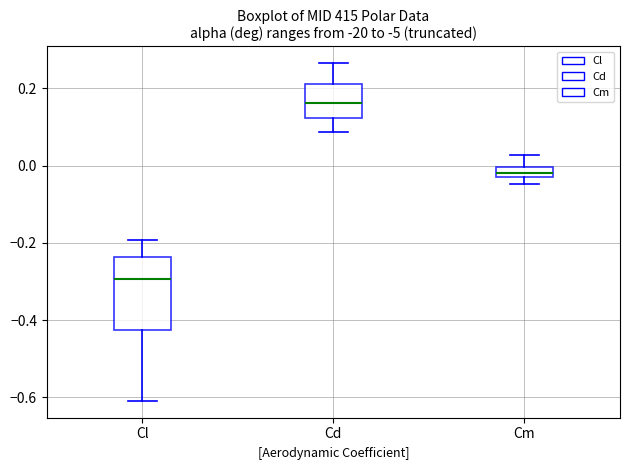

Which box is the tallest, from its lower edge to its upper edge?

Cl